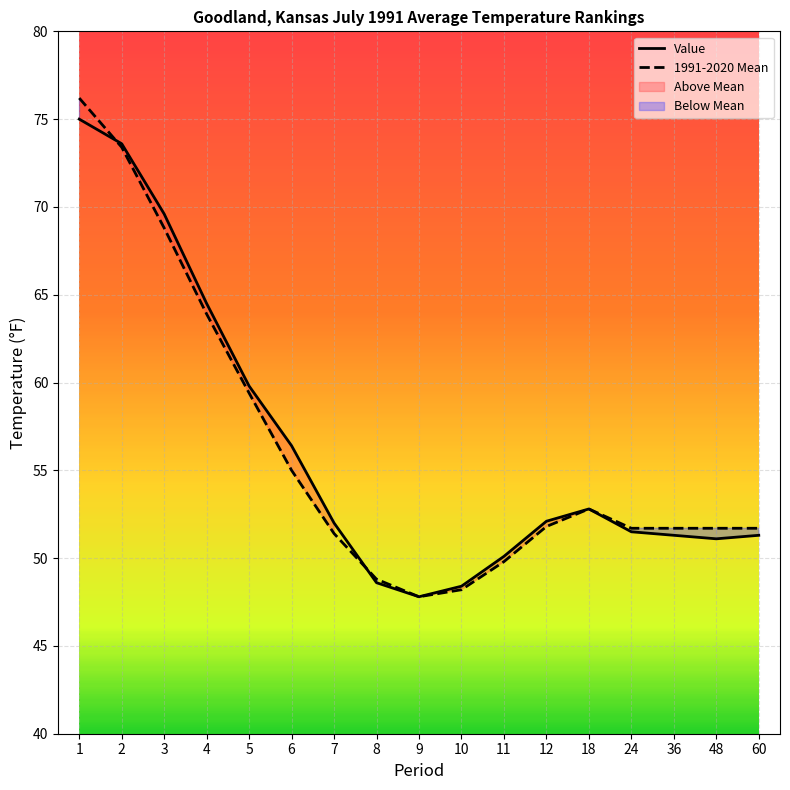

List the series in order of their overall mean, highest first.

Value, 1991-2020 Mean